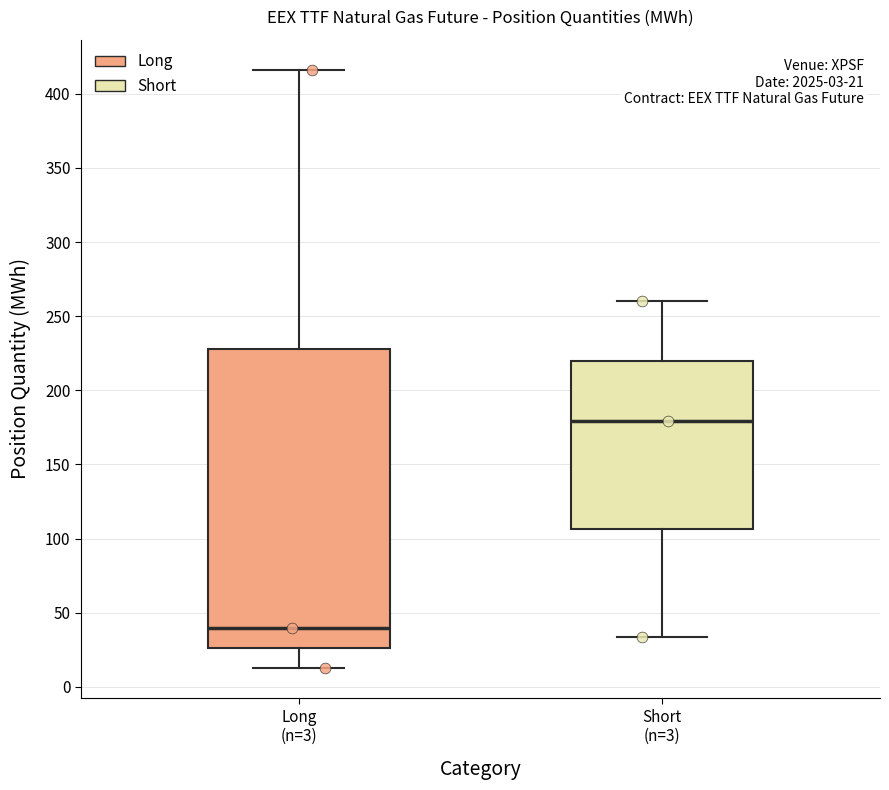

Which box's median line is the highest?

Short (n=3)